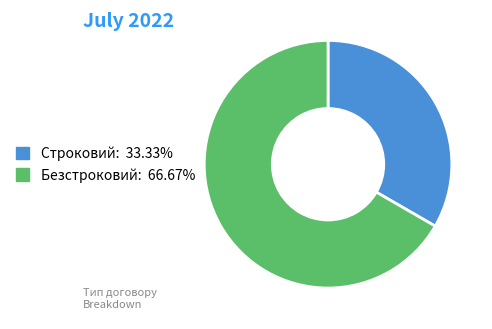

Approximately how many times larger is the value at Безстроковий: 66.67% compared to Строковий: 33.33%?

2.0